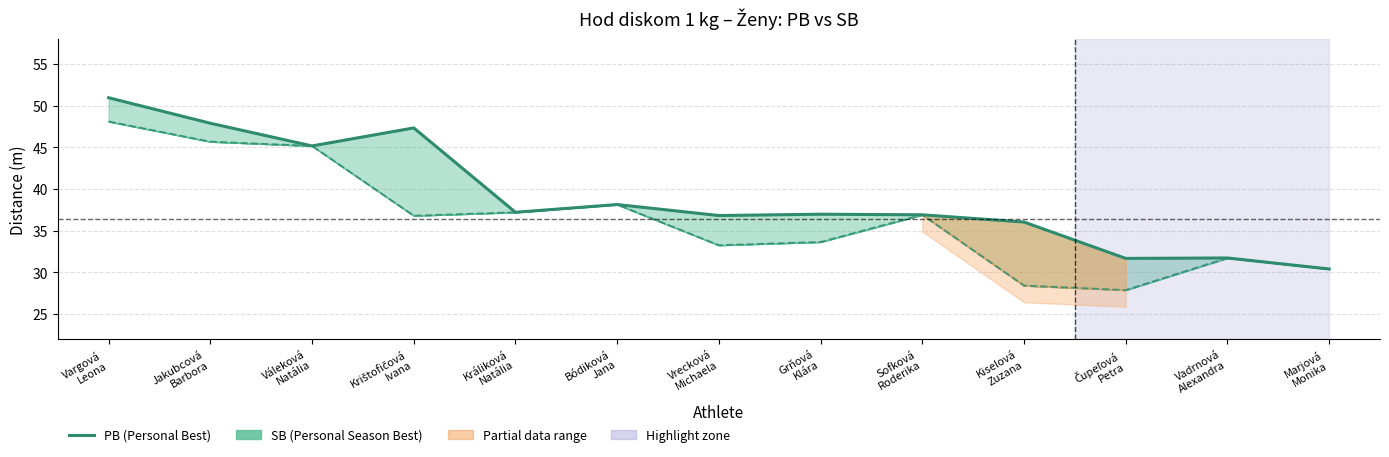

Count the number of categories in the chart.

13